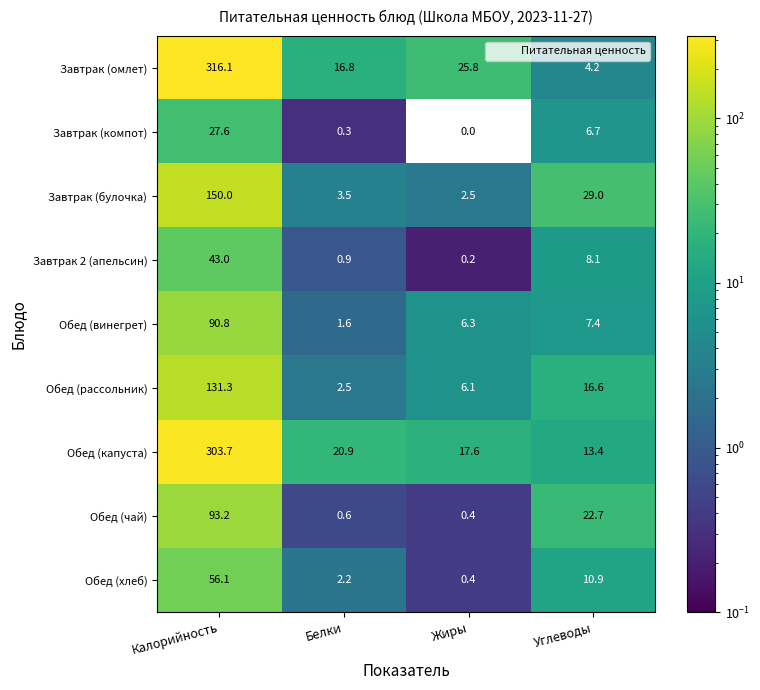

What is the maximum value shown in the chart?

316.1